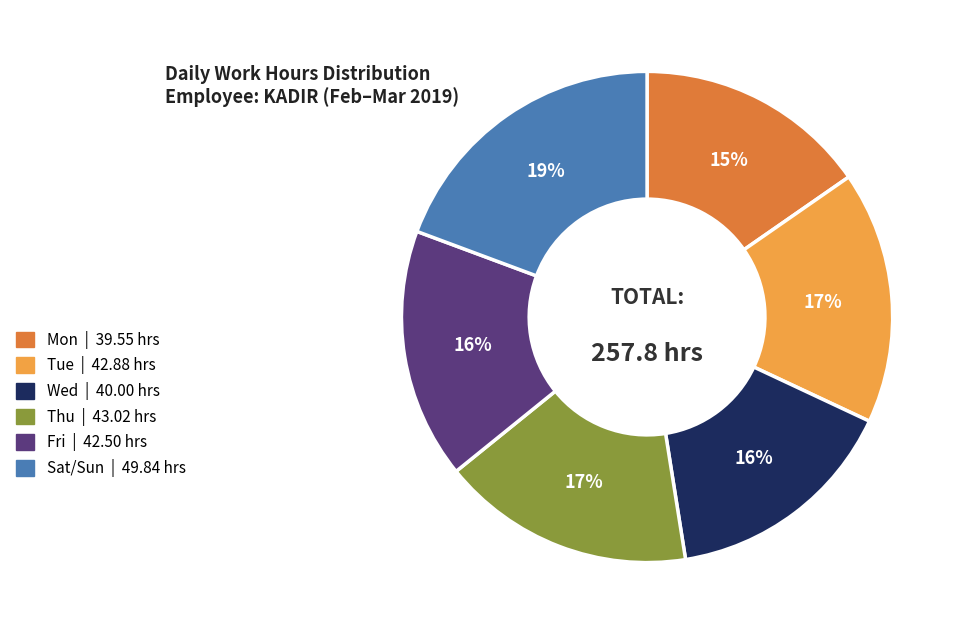

Does any single category account for the majority?

No